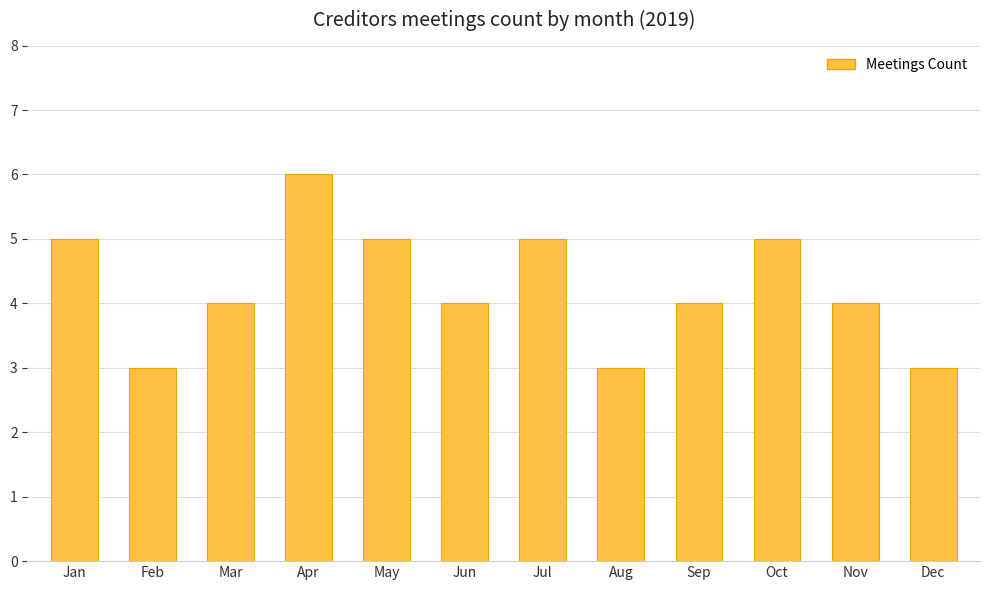

The chart shows a value of 5 at Dec. True or false?

False